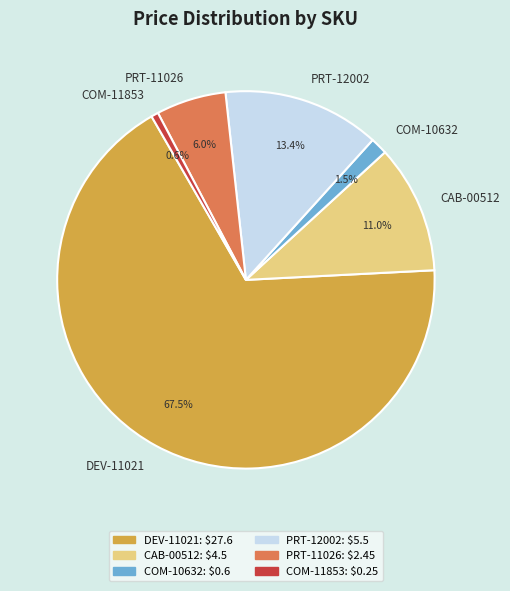

What is the largest slice in the pie chart?

DEV-11021